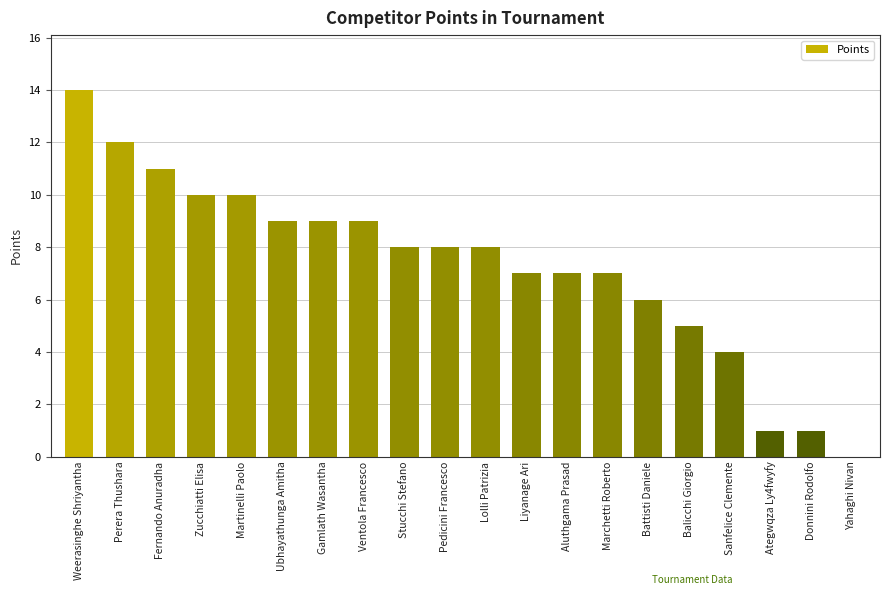

What is the sum of all values?

146